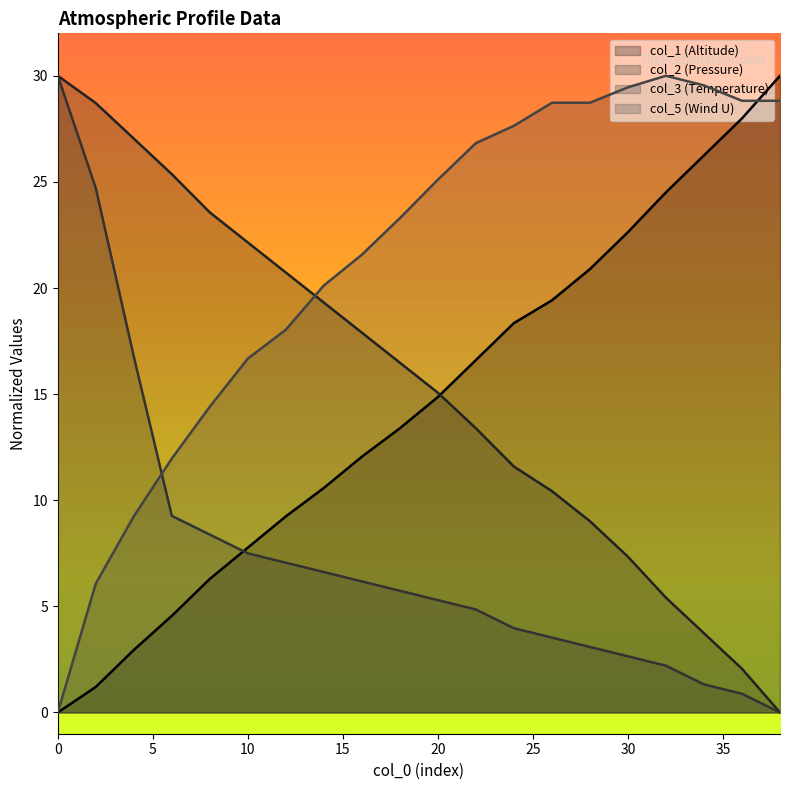

How many lines are shown in the chart?

4